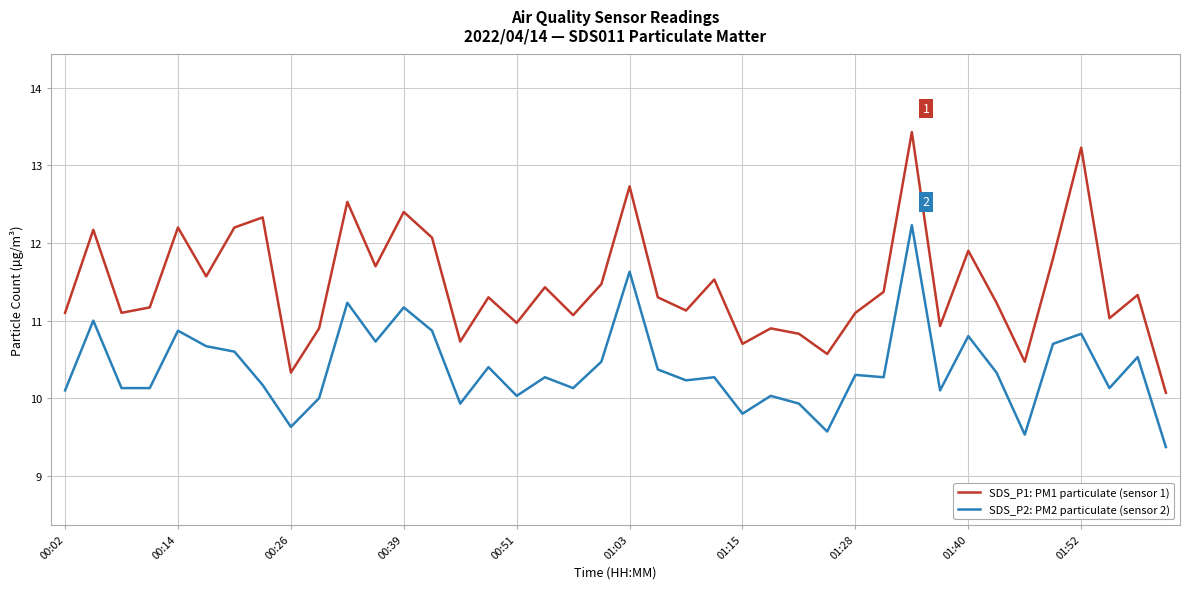

What is the lowest value of the SDS_P1: PM1 particulate (sensor 1) series?

10.1